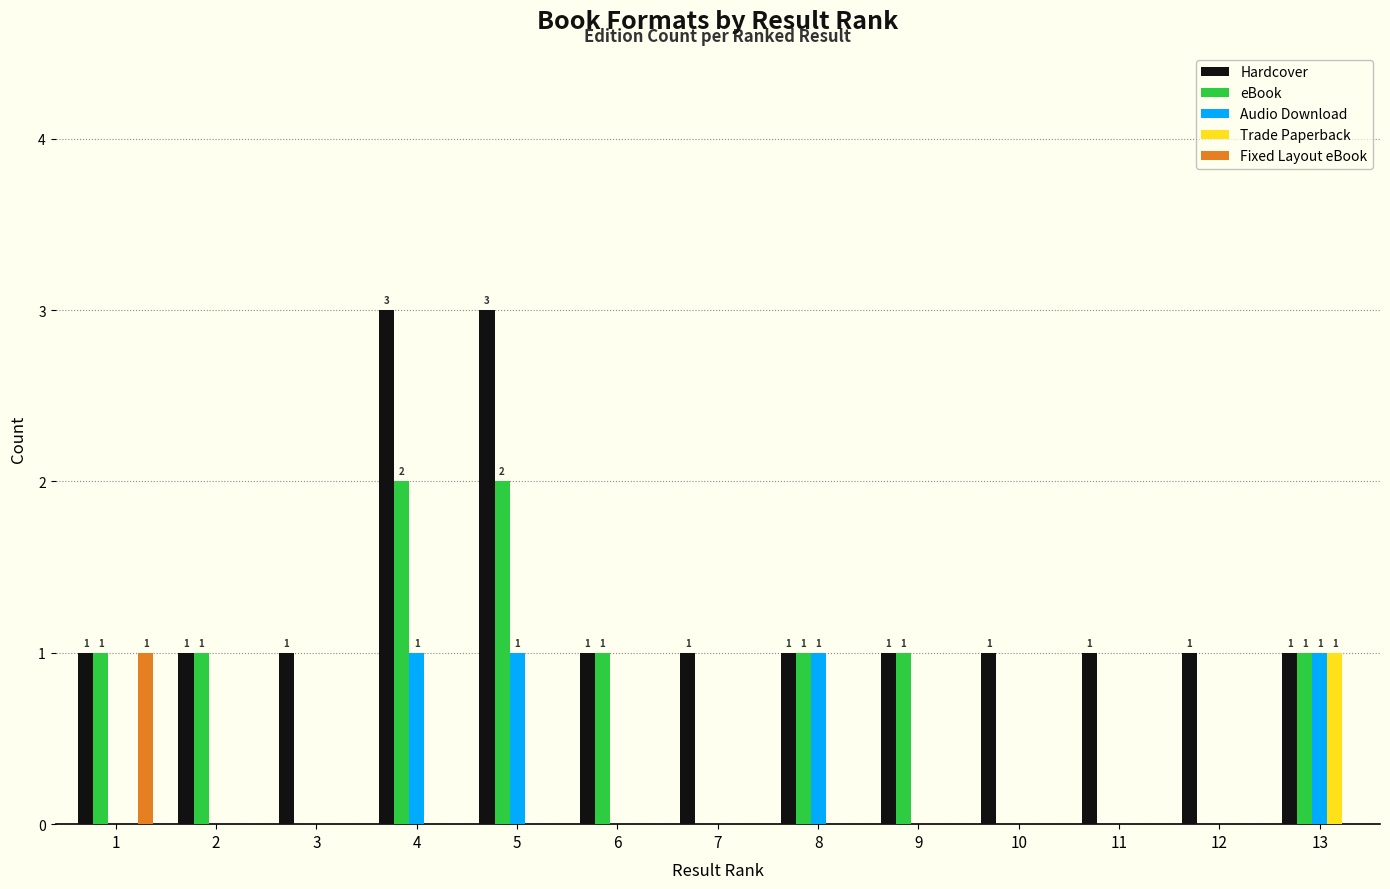

The Audio Download series shows 0 at 3. True or false?

True